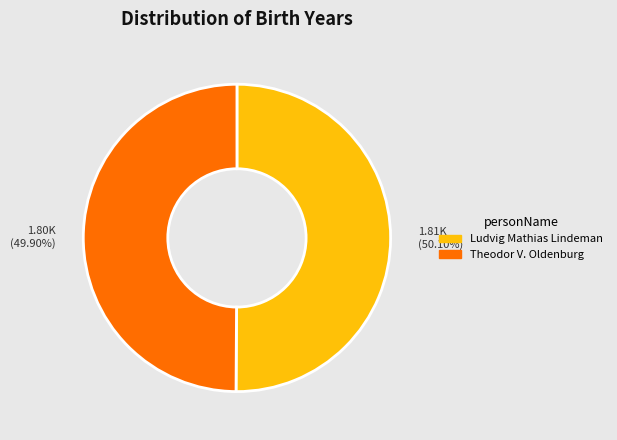

What is the ratio of the value at 1.80K (49.90%) to the value at 1.81K (50.10%)?

1.0